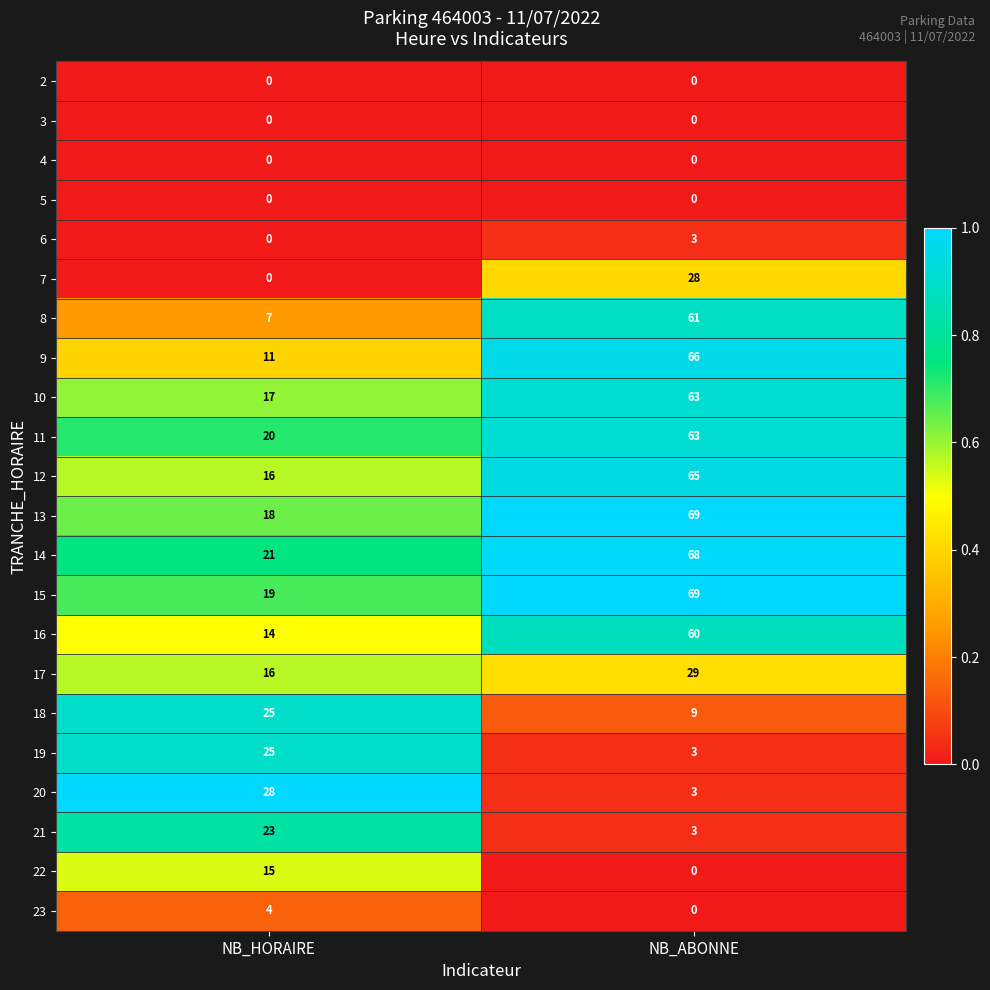

Which series changed the most between NB_HORAIRE and NB_ABONNE?

9